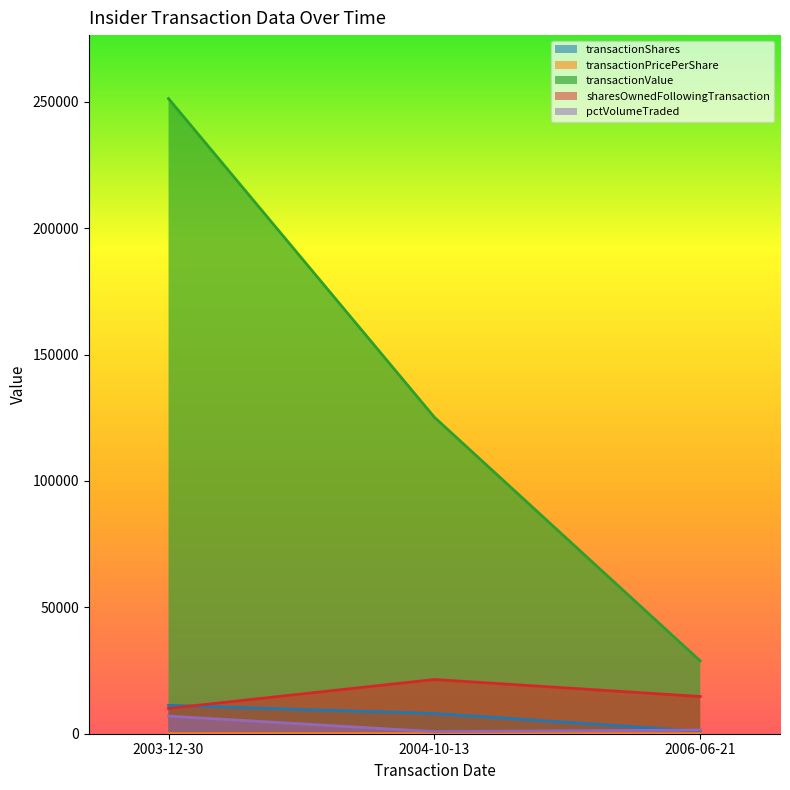

What is the difference between the maximum and minimum values in the pctVolumeTraded series?

6136.0